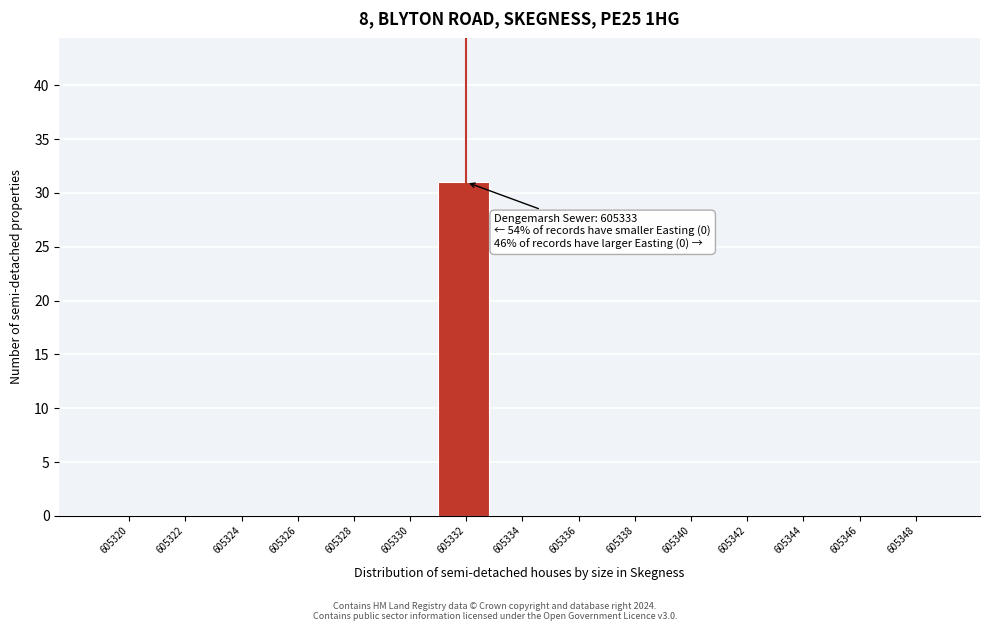

Reading left to right, what are all the values shown in this chart?

605320=0	605322=0	605324=0	605326=0	605328=0	605330=0	605332=31	605334=0	605336=0	605338=0	605340=0	605342=0	605344=0	605346=0	605348=0